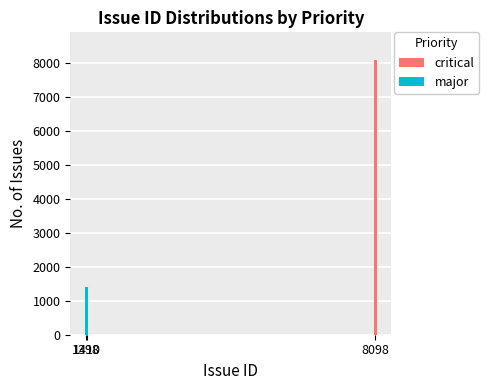

What is the average value?

4748